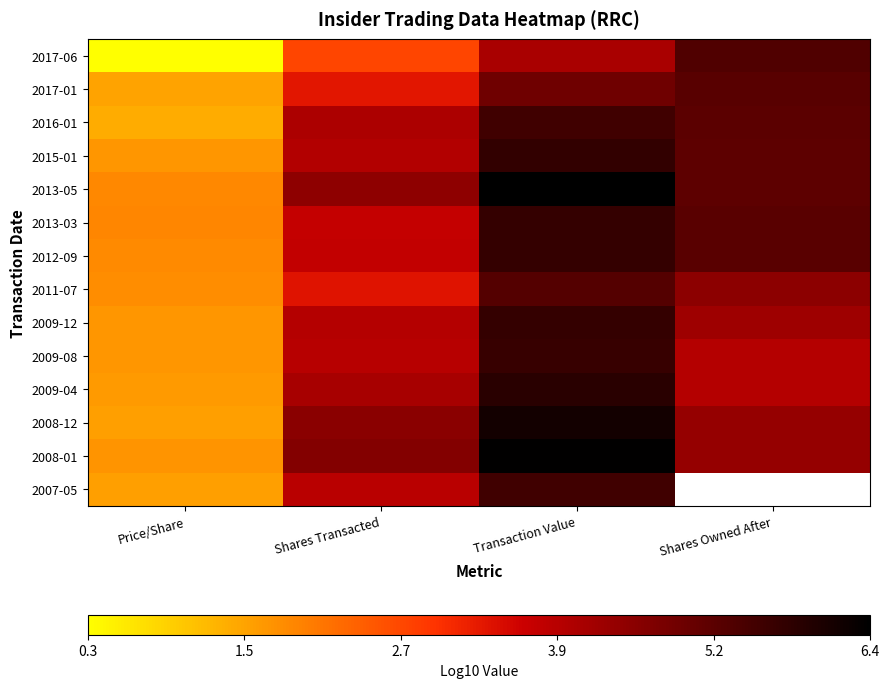

Is the value of 2013-03 at Transaction Value greater than the value of 2009-12 at Price/Share?

Yes